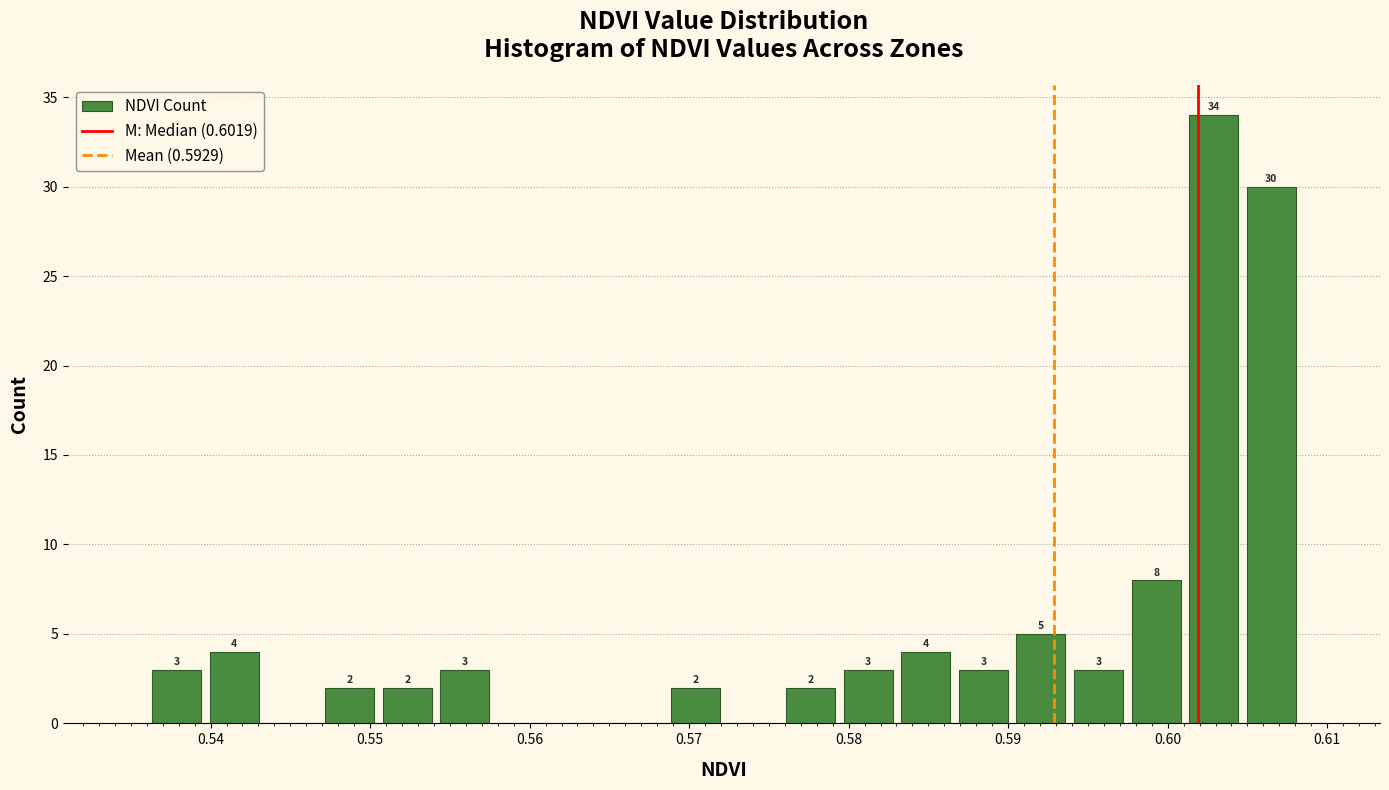

Read against the x-axis, roughly where is the centre of the tallest bar?

0.603